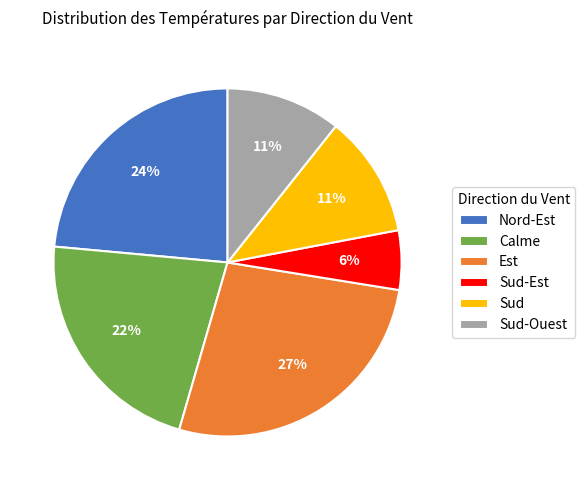

Is it true that Nord-Est is 36% of the pie?

False